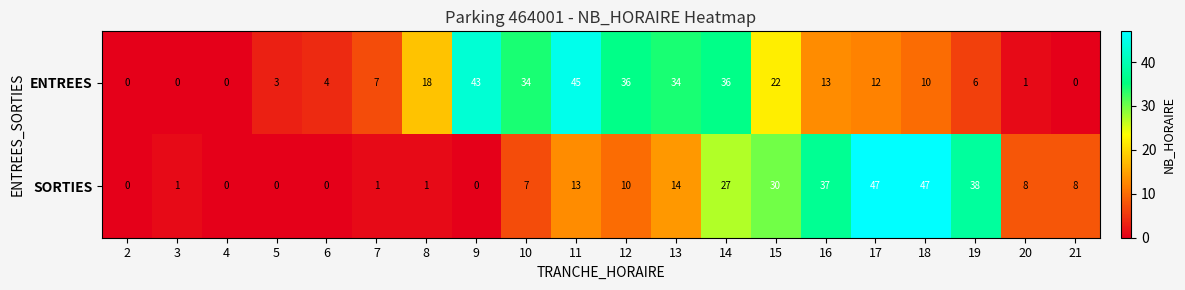

Where does the SORTIES series first go above 8?

11